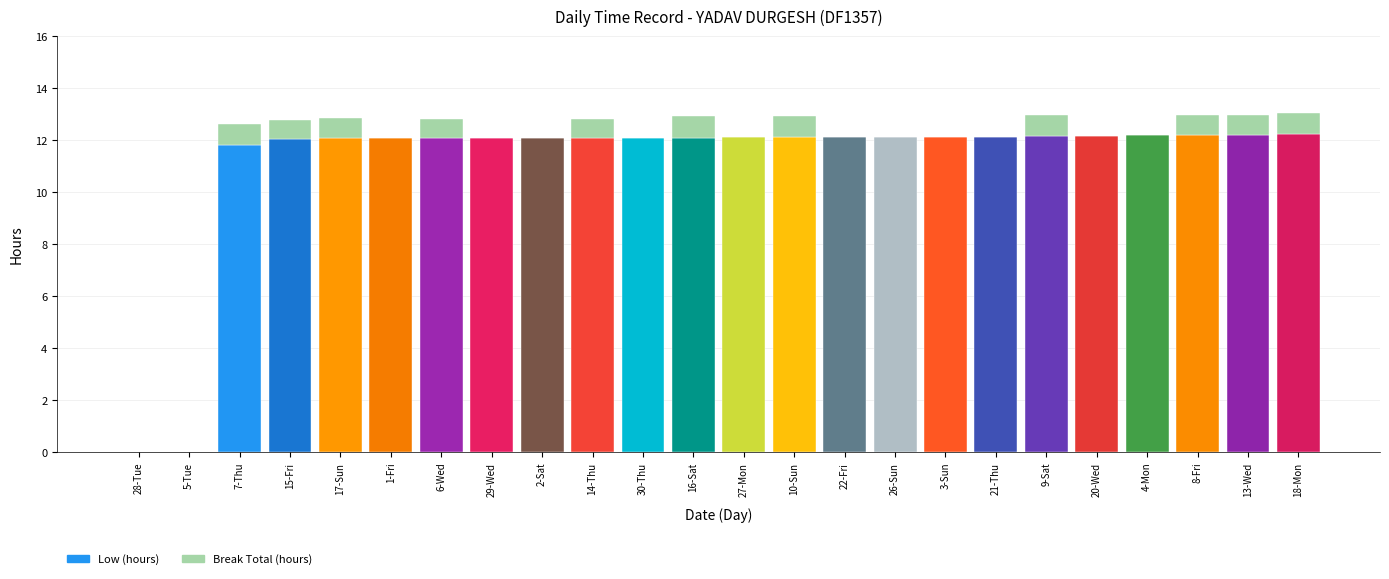

What is the difference between the maximum and minimum values?

12.2